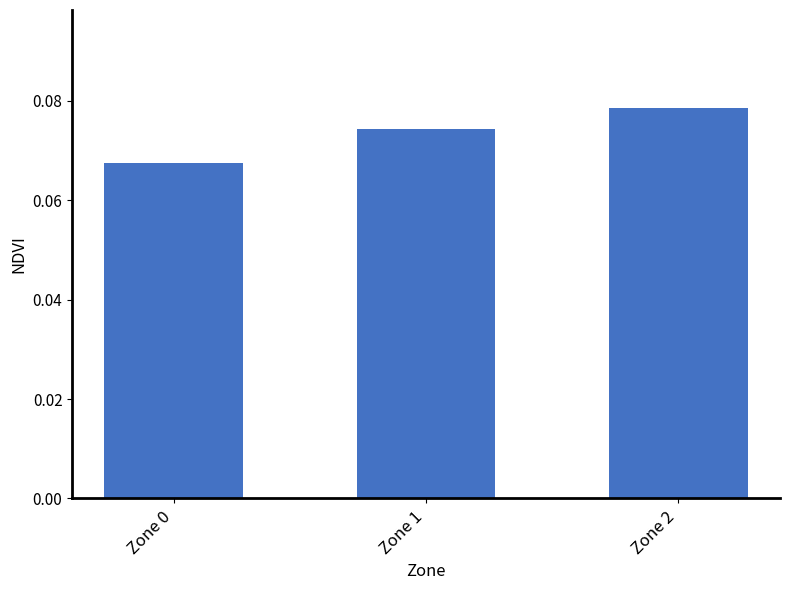

At which category does the chart reach its peak across all series?

Zone 2